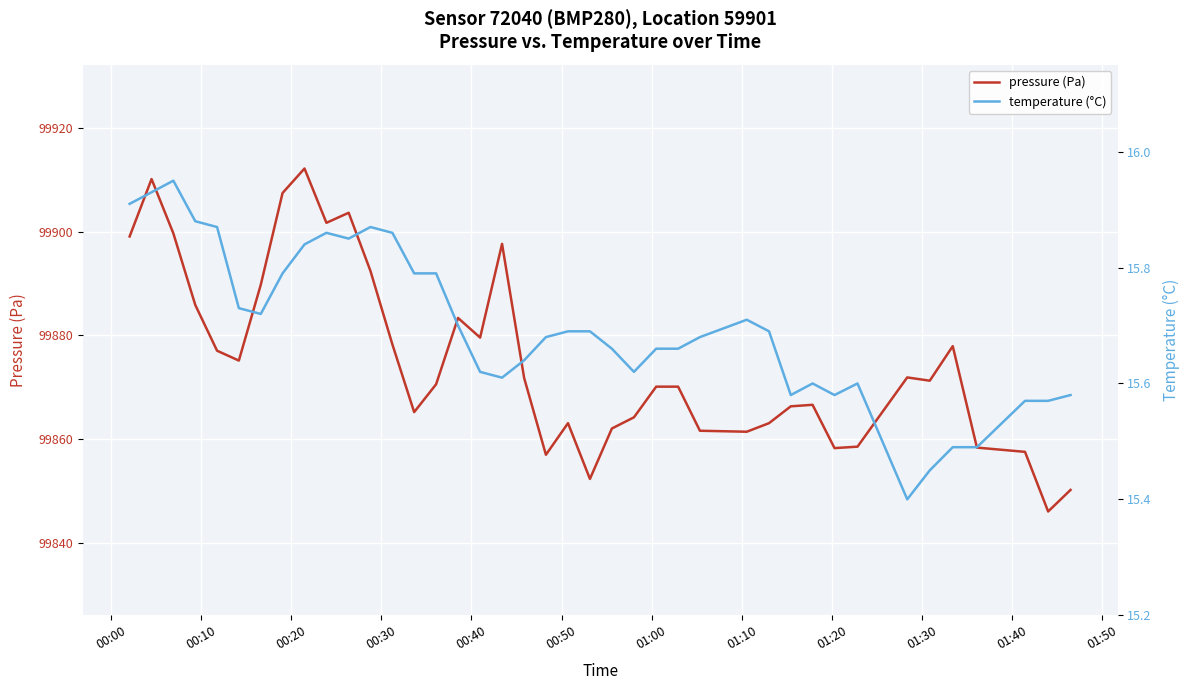

What are all the series names shown in the legend?

pressure (Pa), temperature (°C)